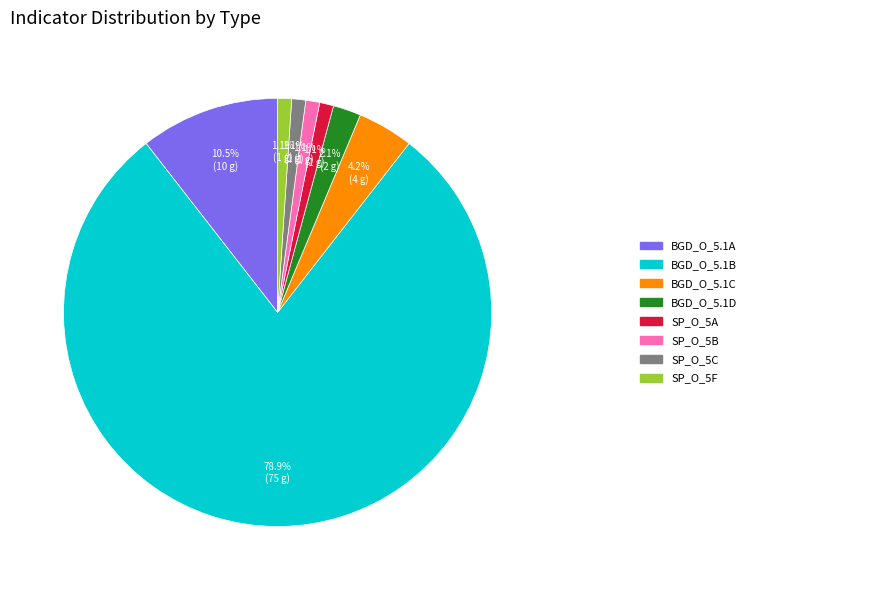

Is there a majority slice in this chart?

Yes